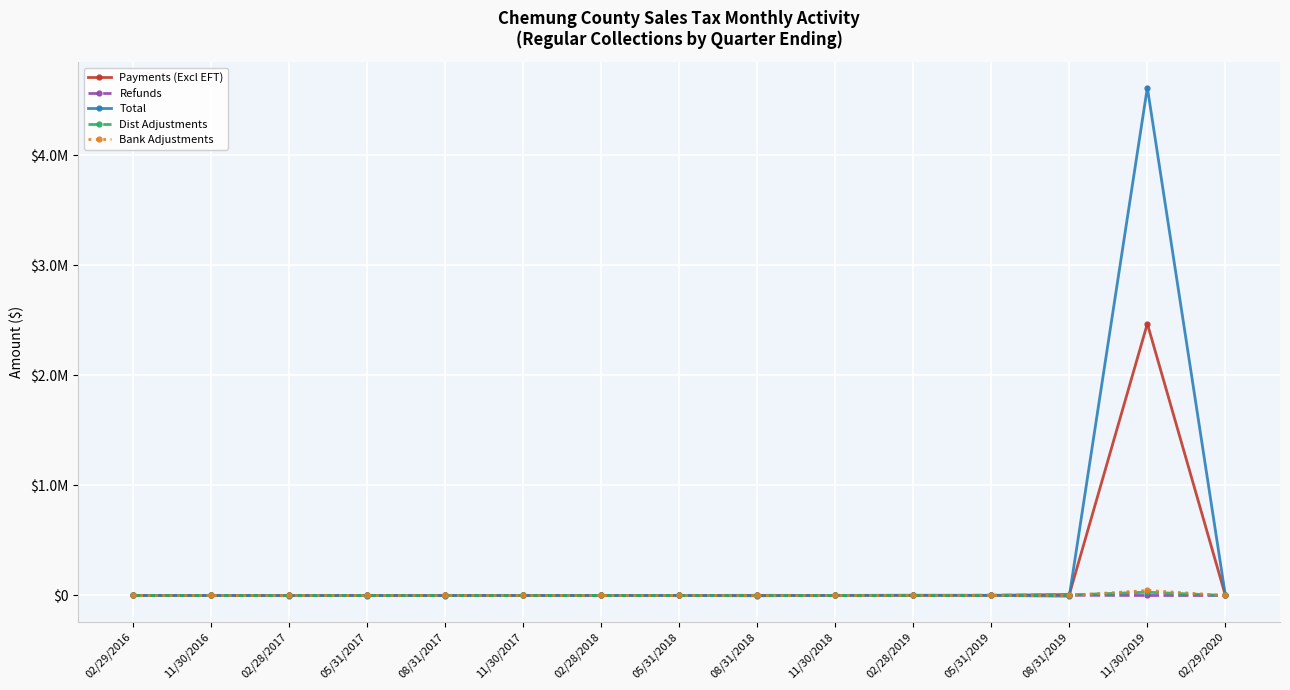

At which category is the sum across all series the highest?

11/30/2019